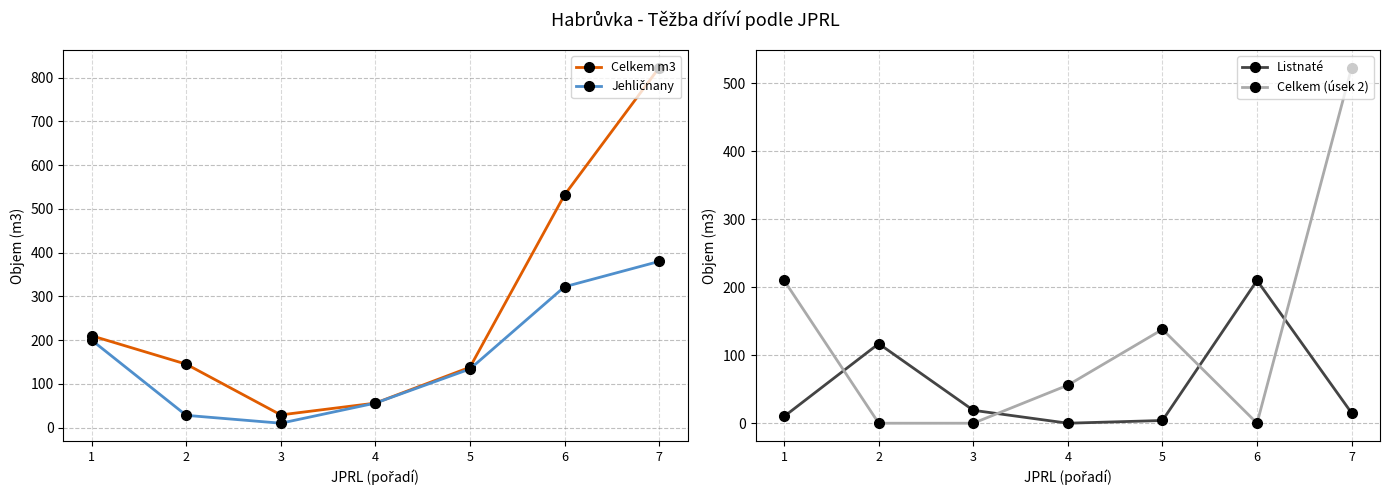

How many data points in Celkem (úsek 2) are less than 56?

3